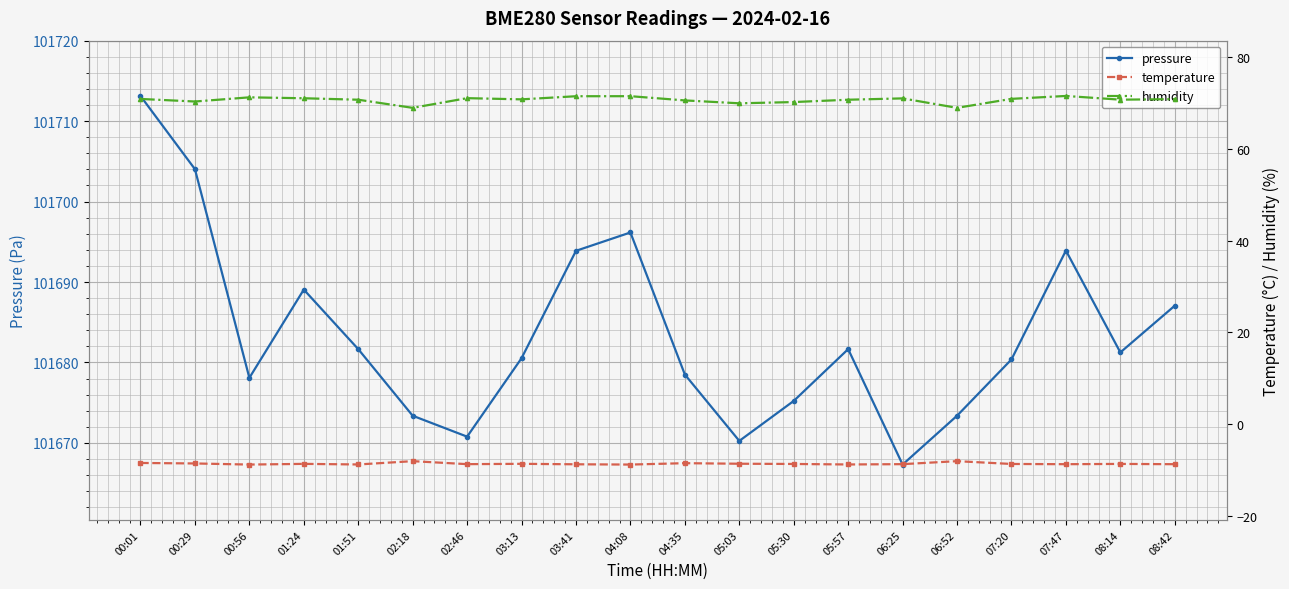

List the series in order of their peak value, lowest first.

temperature, humidity, pressure